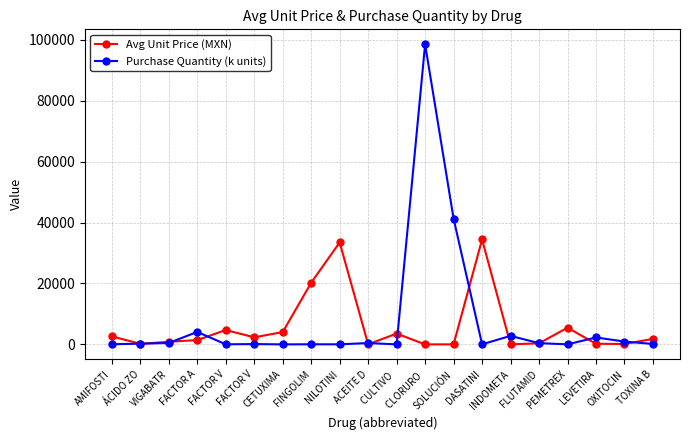

Which label corresponds to the largest value in the chart?

CLORURO 